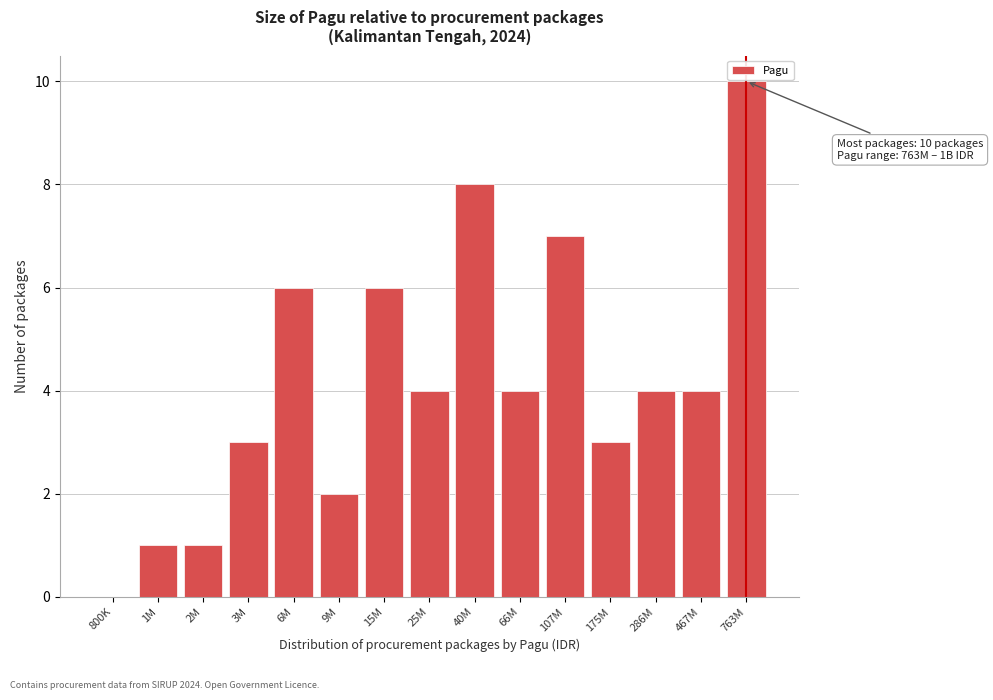

Reading left to right, what are all the values shown in this chart?

800K=0	1M=1	2M=1	3M=3	6M=6	9M=2	15M=6	25M=4	40M=8	66M=4	107M=7	175M=3	286M=4	467M=4	763M=10